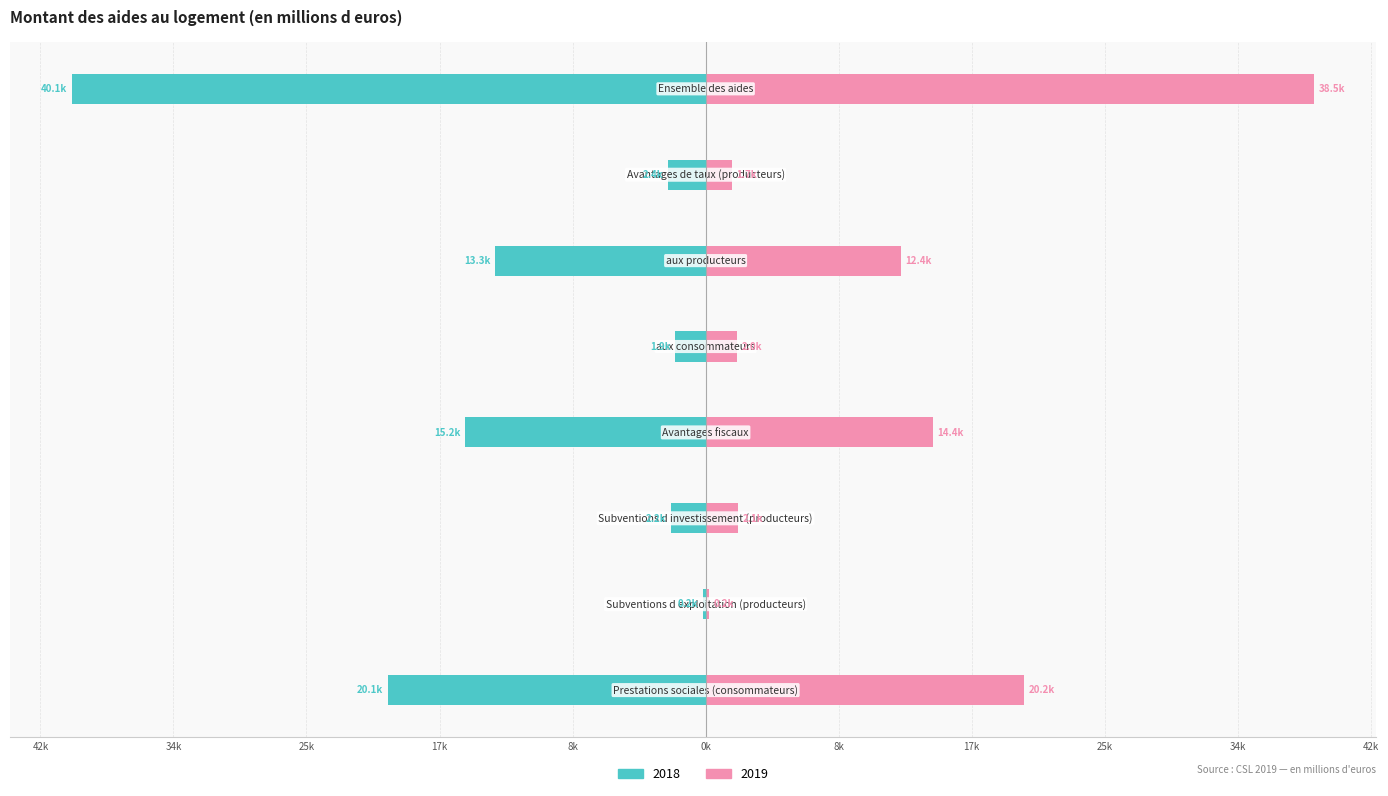

Are the bars horizontal?

Yes